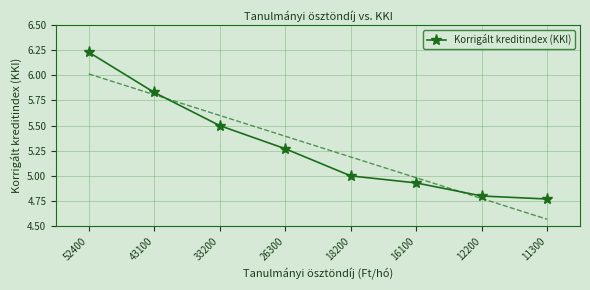

Which label corresponds to the largest value in the chart?

52400